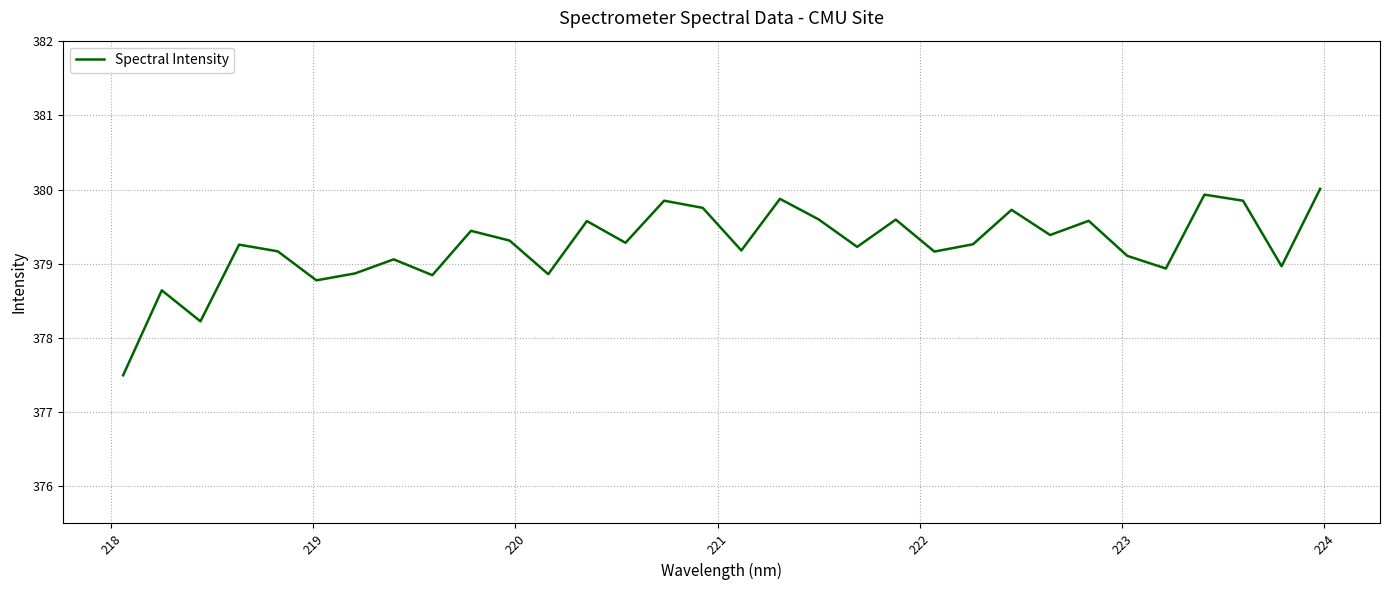

What is the greatest value displayed?

380.0